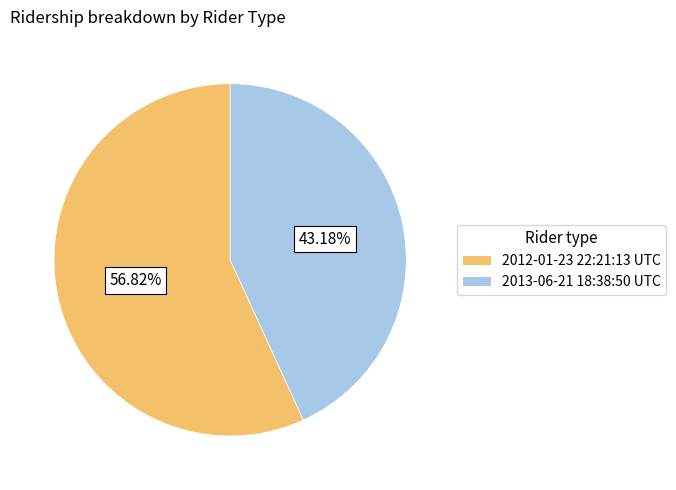

Rank the categories by value from lowest to highest.

2013-06-21 18:38:50 UTC, 2012-01-23 22:21:13 UTC